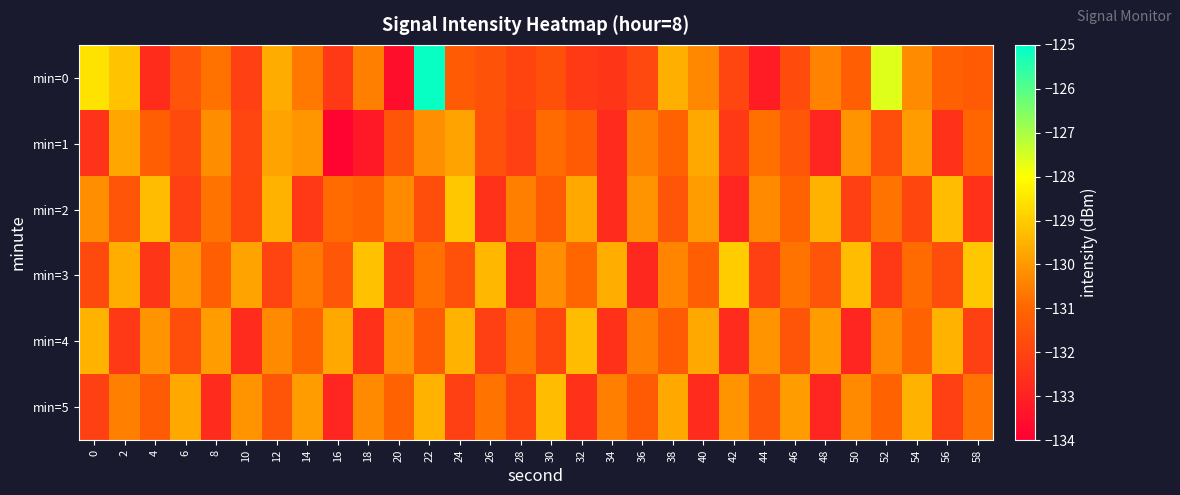

Which label corresponds to the smallest value in the chart?

16